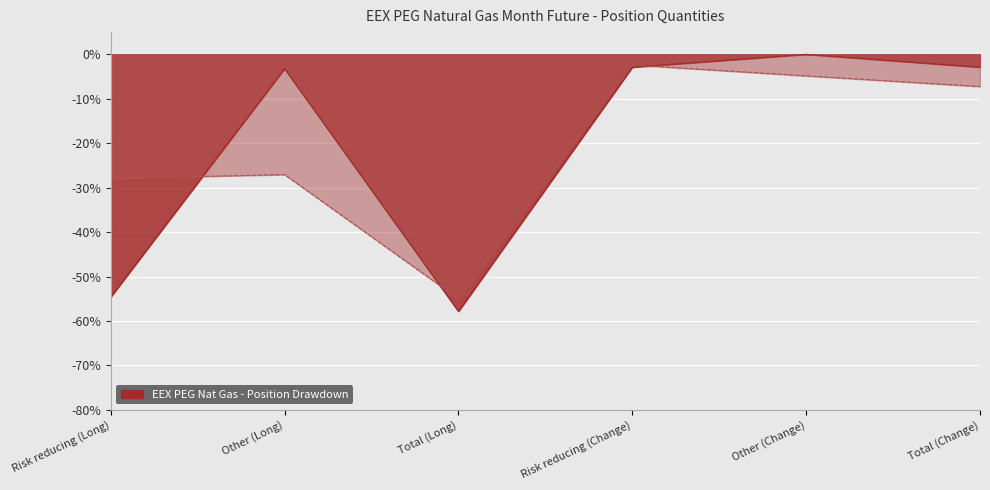

Reading left to right, what are all the values shown in this chart?

Long: -54.6	-3.2	-57.8	-2.9	0.0	-2.9
Short: -27.9	-27.1	-55.0	-2.4	-4.8	-7.2